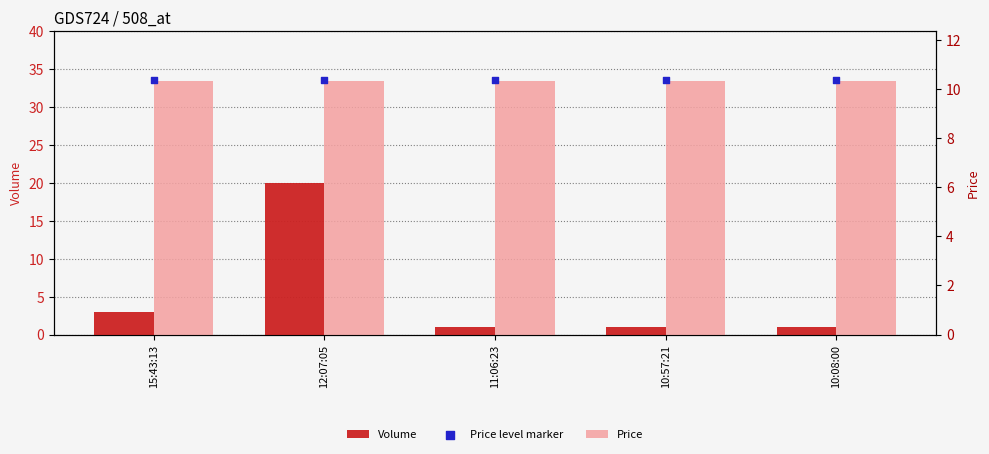

Which series contains the highest Y value?

Volume